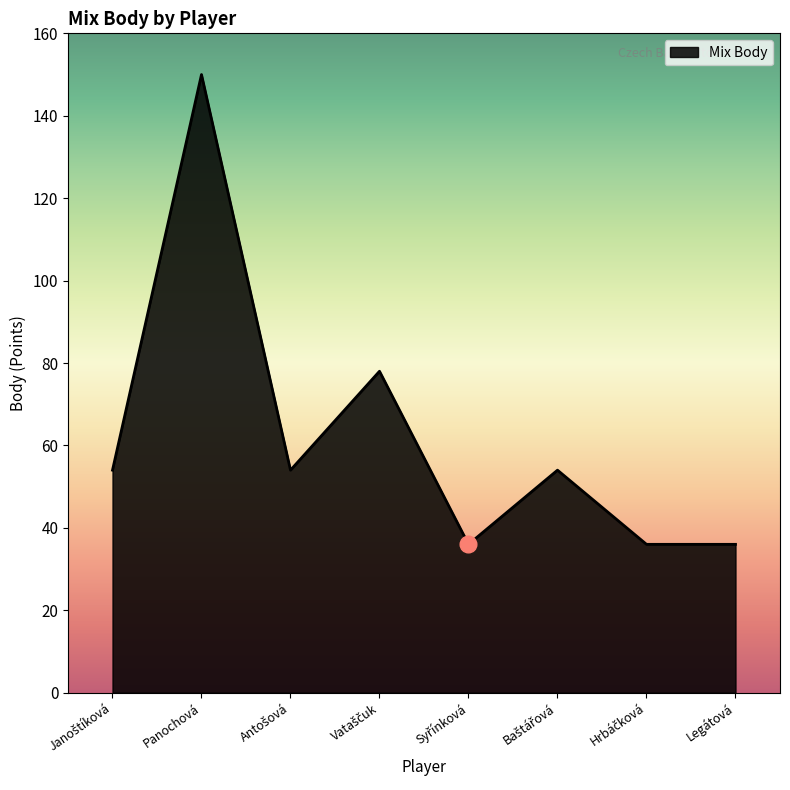

What is the sum of all values?

498